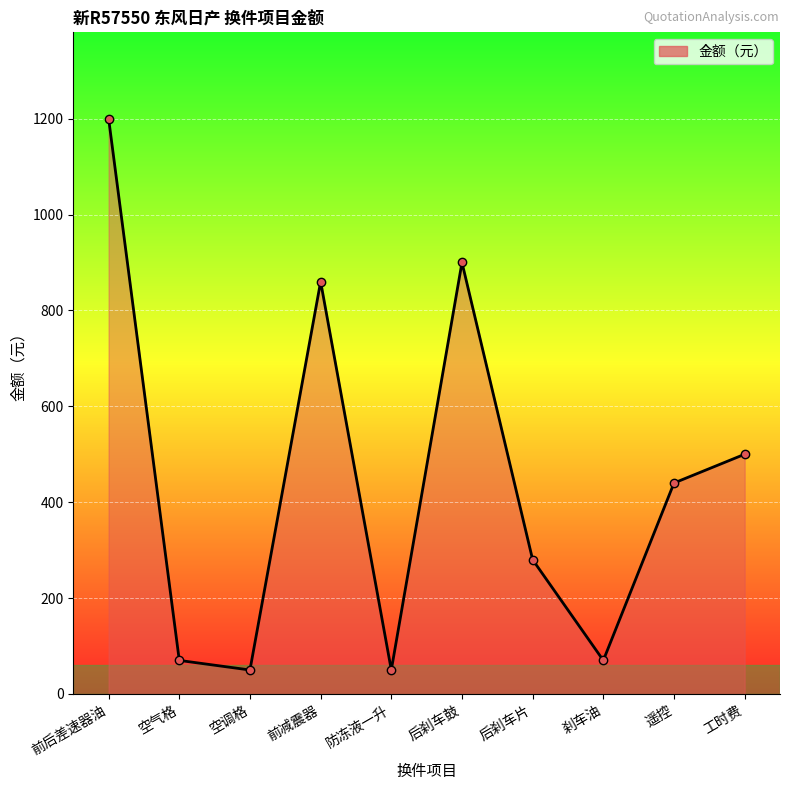

What is the label of the 6th point from the left?

后刹车鼓